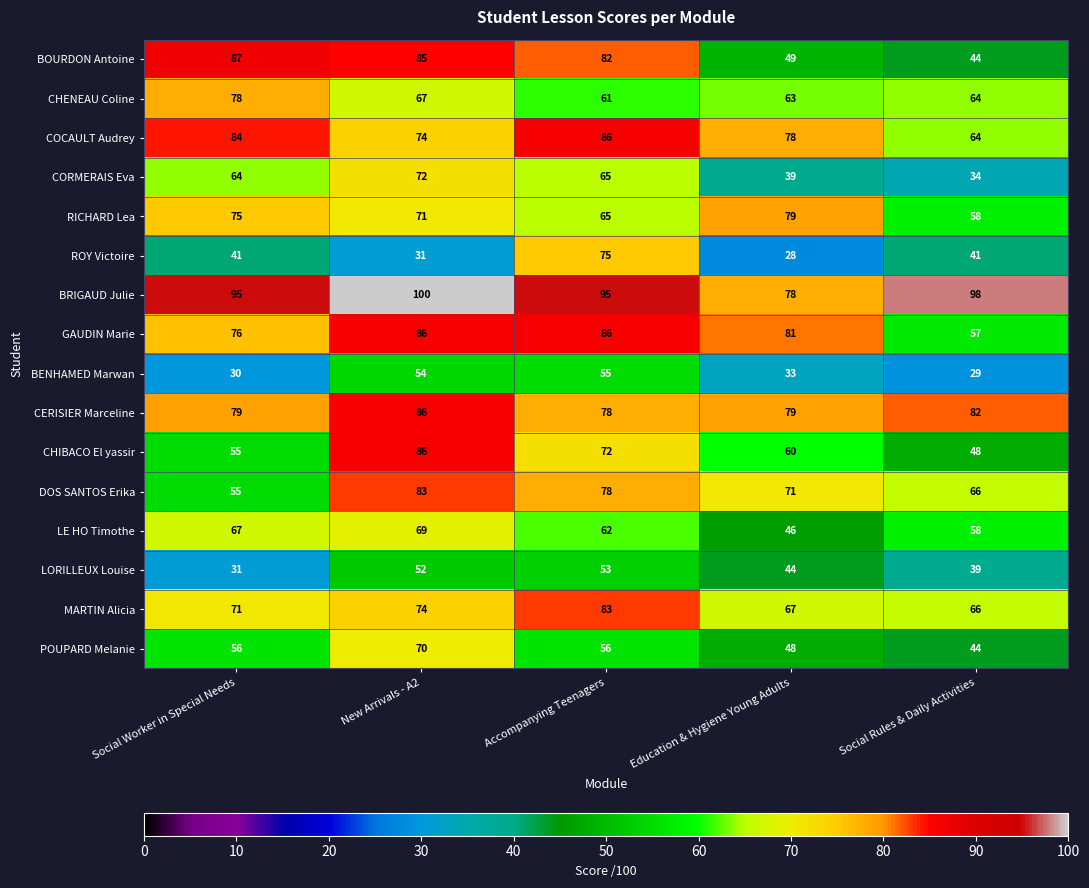

What is the difference between the second highest and second lowest values in the DOS SANTOS Erika series?

12